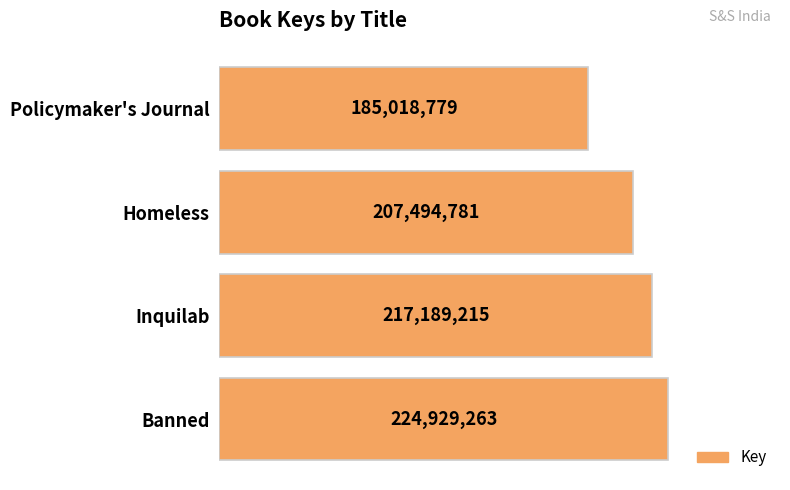

Rank the categories by value from lowest to highest.

Policymaker's Journal, Homeless, Inquilab, Banned